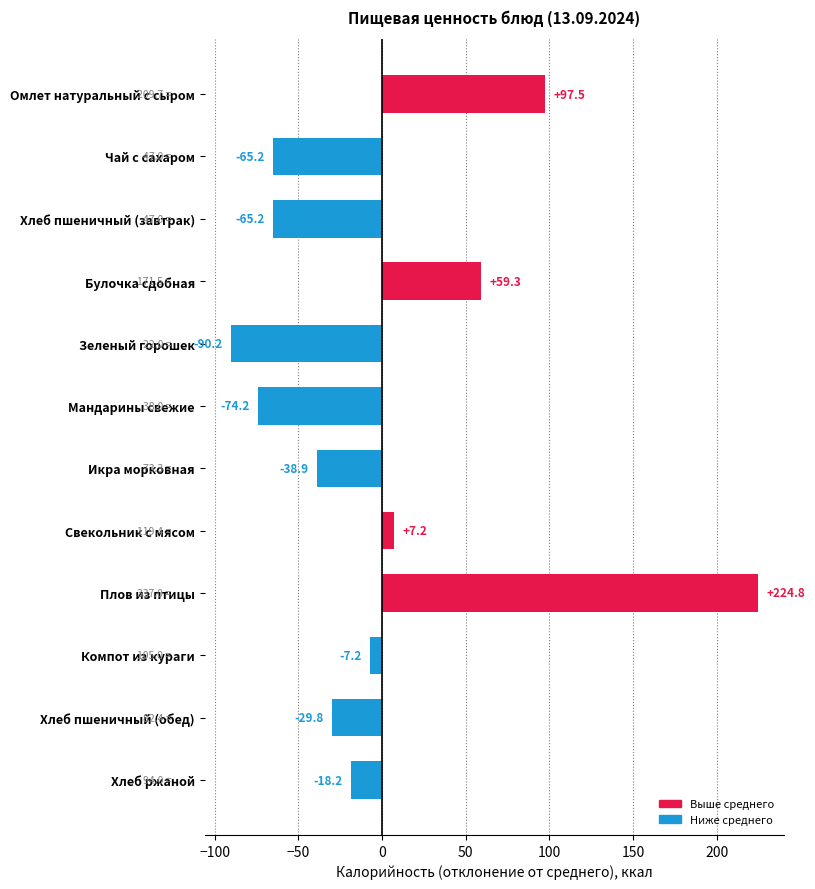

What is the change in value from Зеленый горошек to Плов из птицы?

+315.0